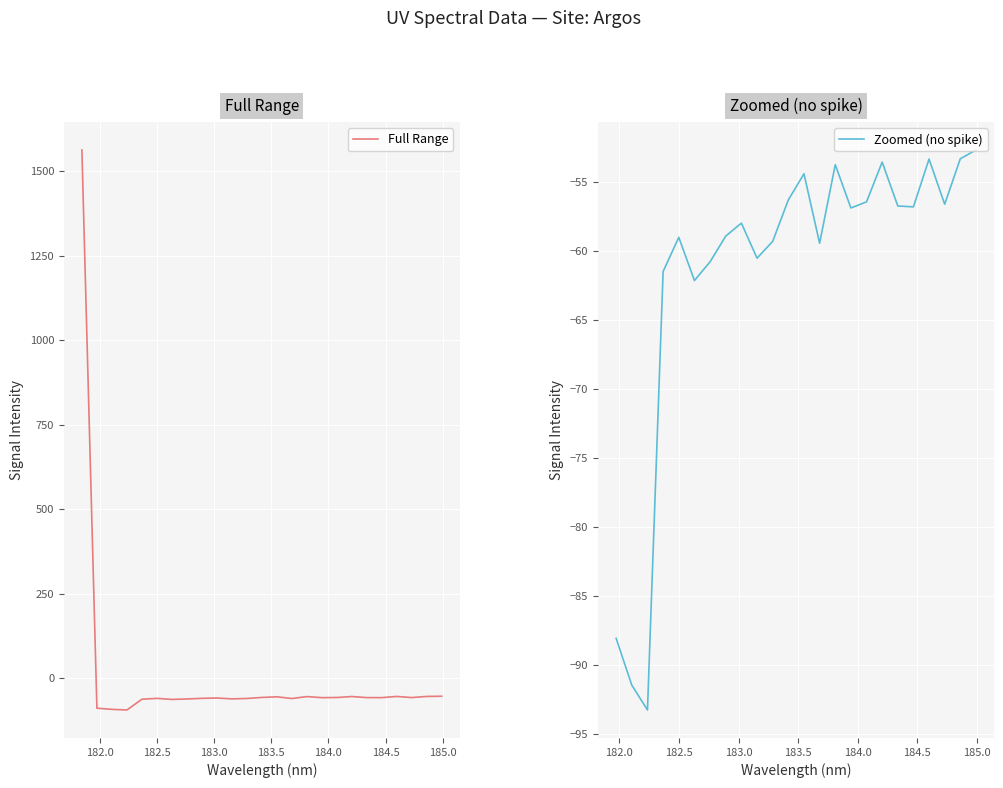

Between 184.2046578328 and 182.6299929592, which is larger?

184.2046578328